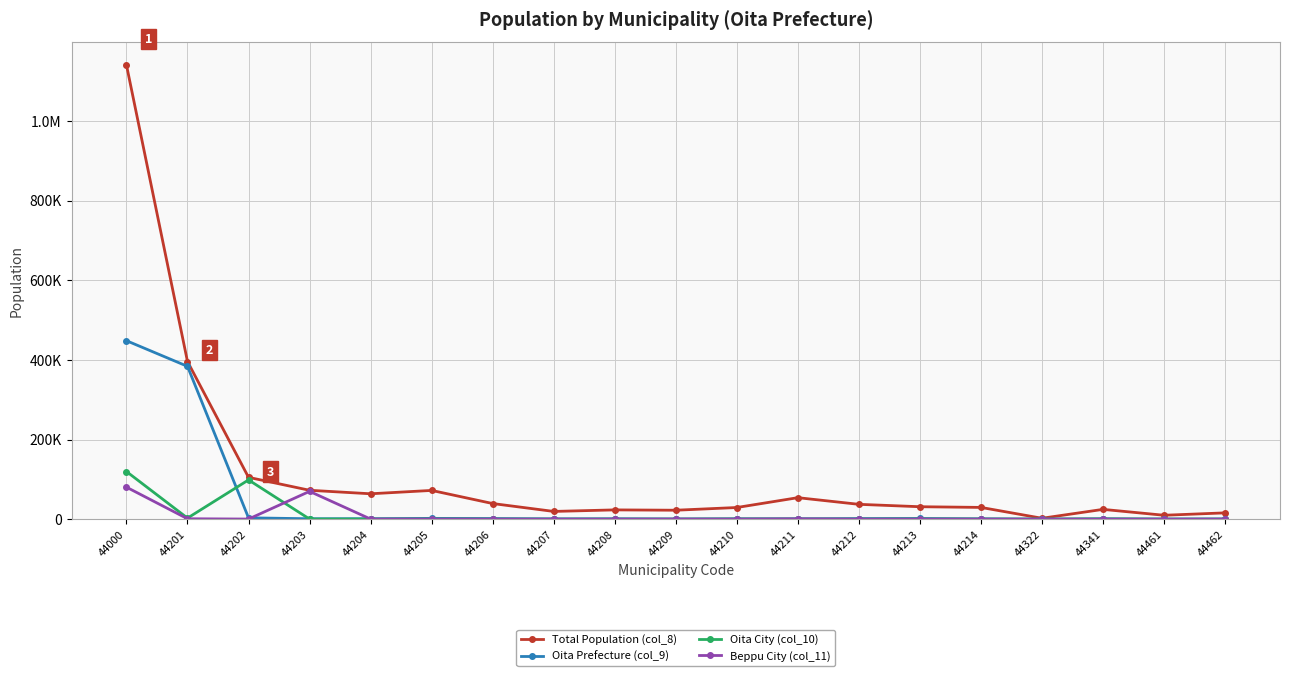

Where does the Beppu City (col_11) series first go above 70?

44000